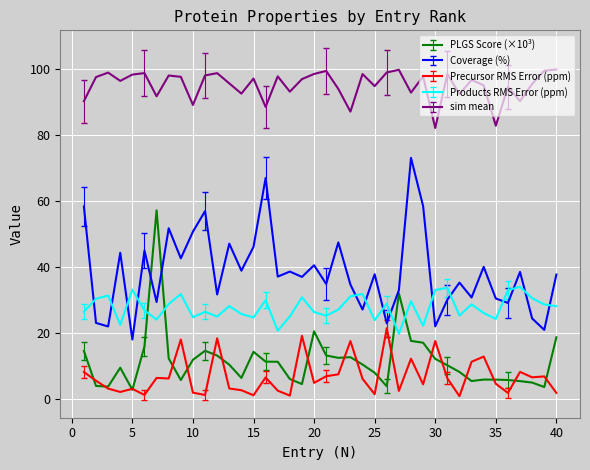

In Coverage (%), how many points are higher than both neighbors (excluding endpoints)?

14